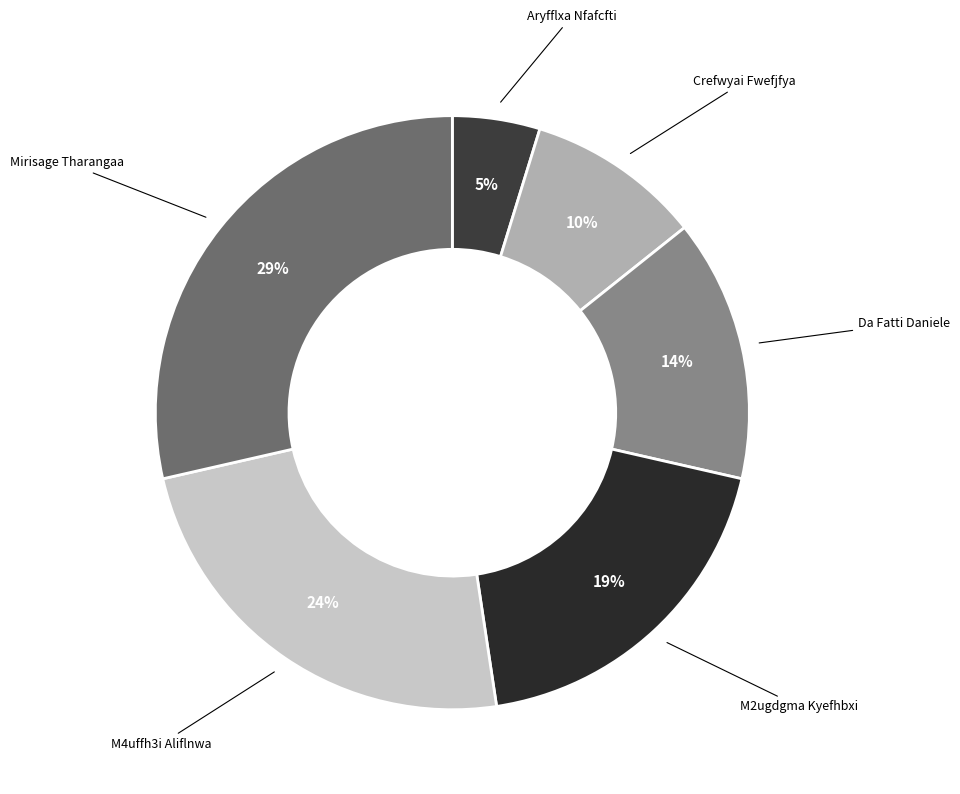

What percentage is the M2ugdgma Kyefhbxi slice, to the nearest percent?

19%